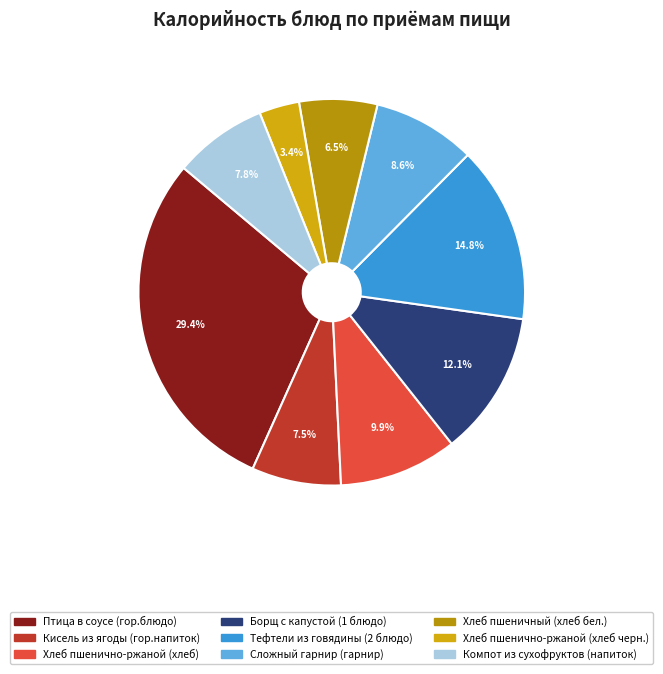

What is the ratio of the value at Компот из сухофруктов (напиток) to the value at Птица в соусе (гор.блюдо)?

0.3